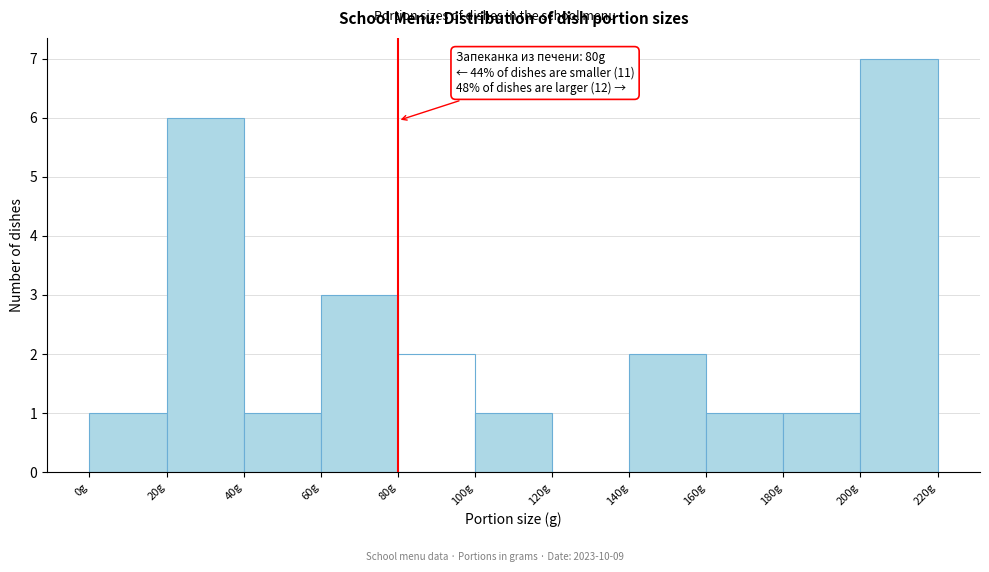

Which range on the x-axis has the tallest bar?

200 to 220